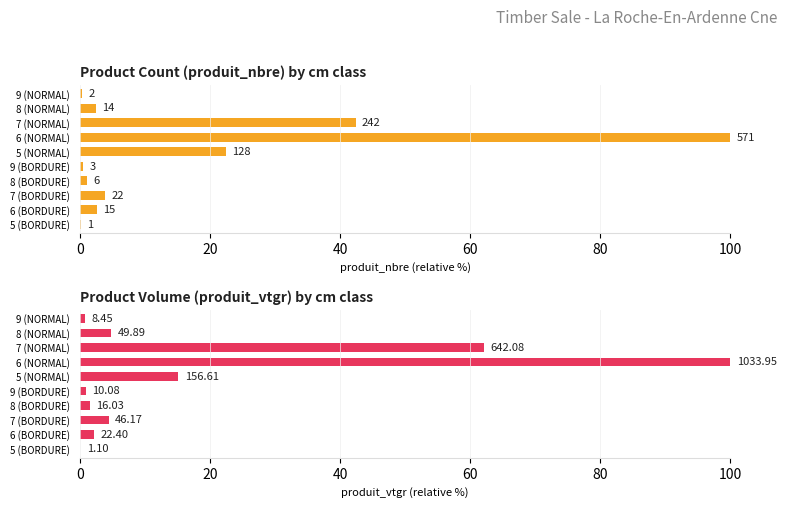

What are all the series names shown in the legend?

produit_nbre, produit_vtgr